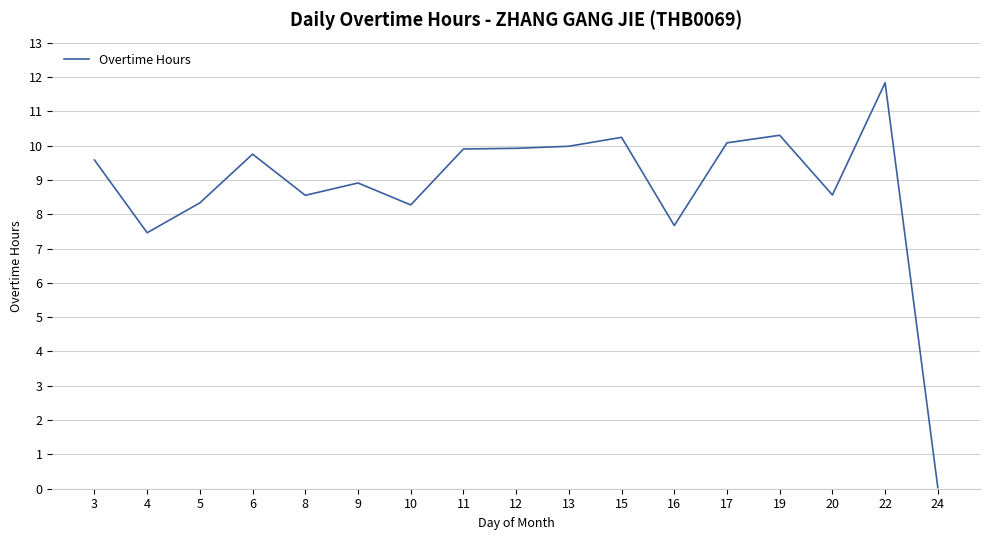

At which label does the data first exceed 9?

3